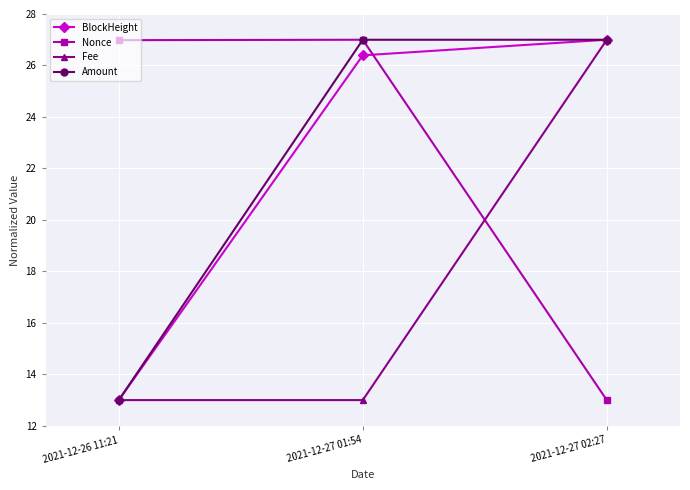

What is the spread (max minus min) of values at 2021-12-27 02:27?

14.0